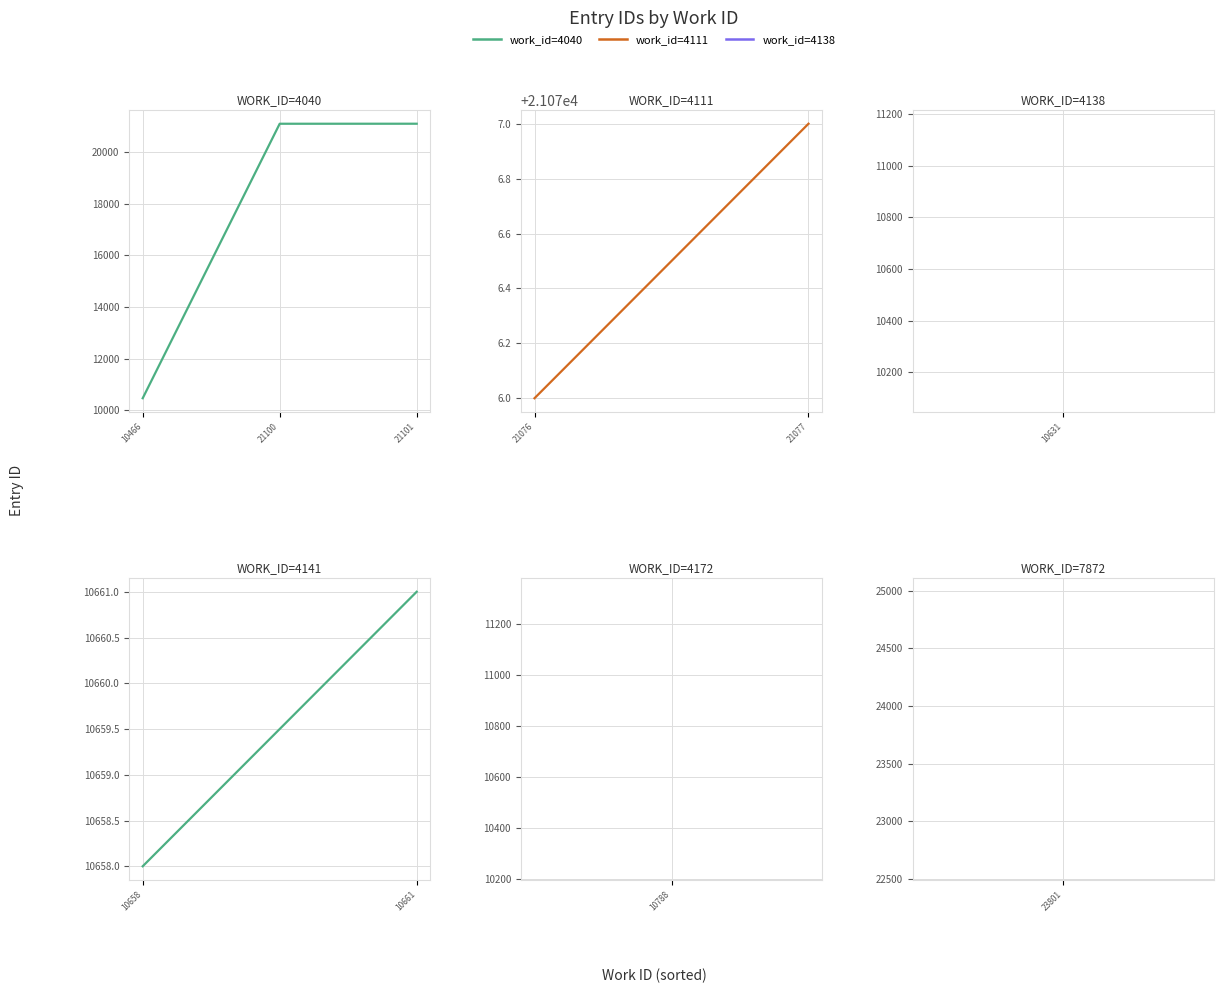

Is it true that the value at 10466 is 10466?

True